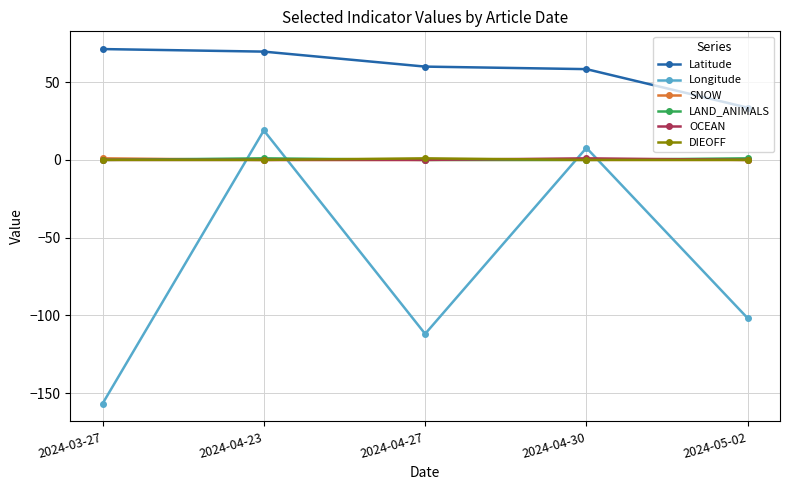

The value of LAND_ANIMALS at 2024-04-23 is 1.0. True or false?

True